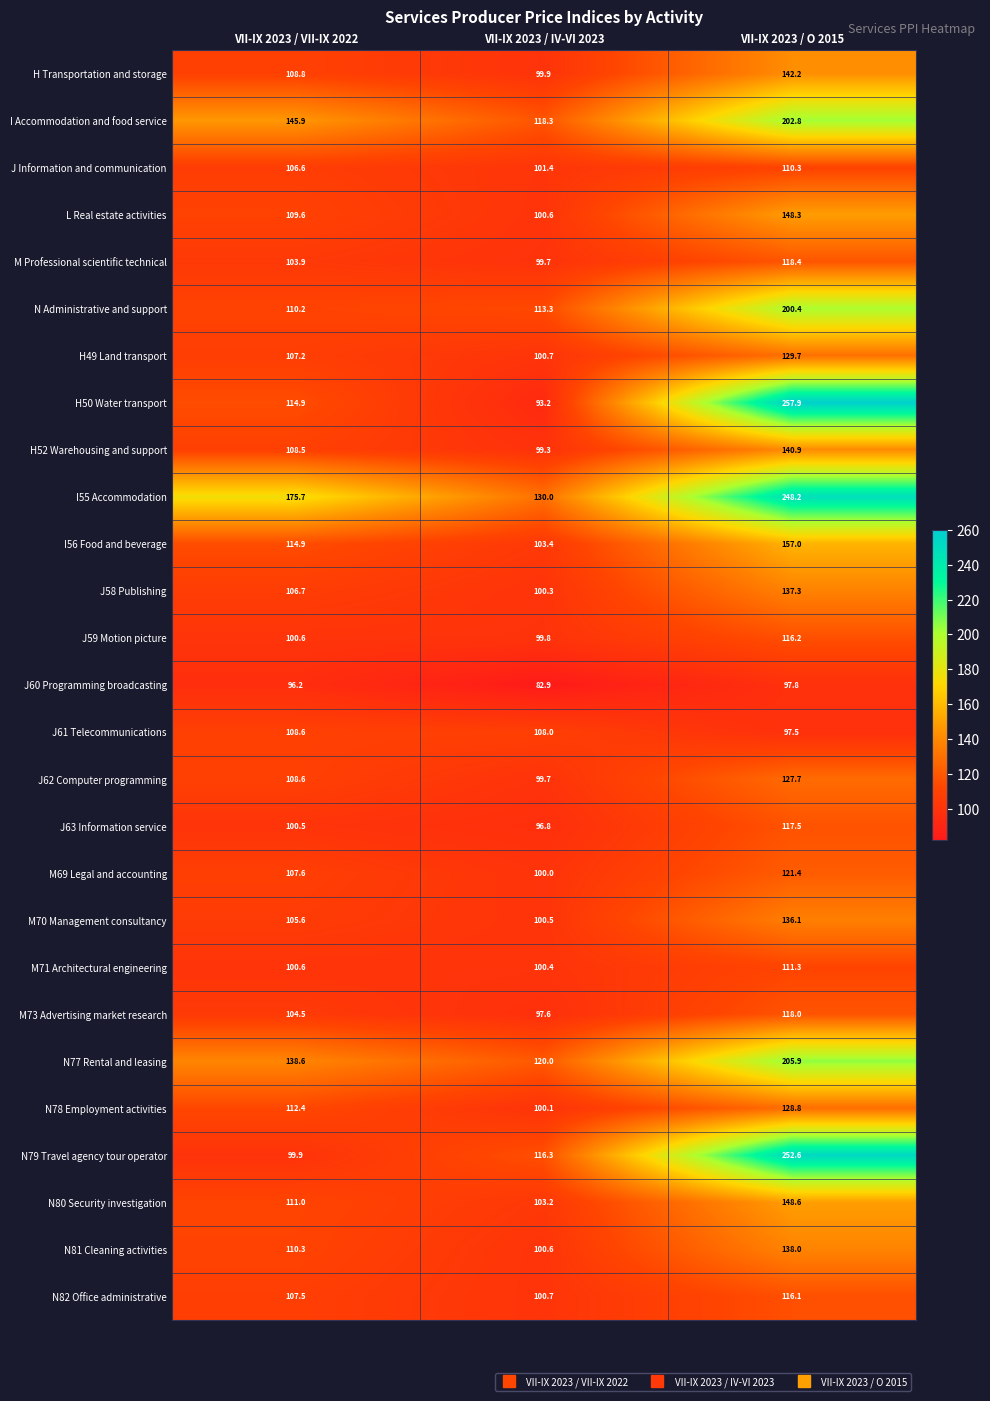

The value of L Real estate activities at VII-IX 2023 / VII-IX 2022 is 26.8. True or false?

False